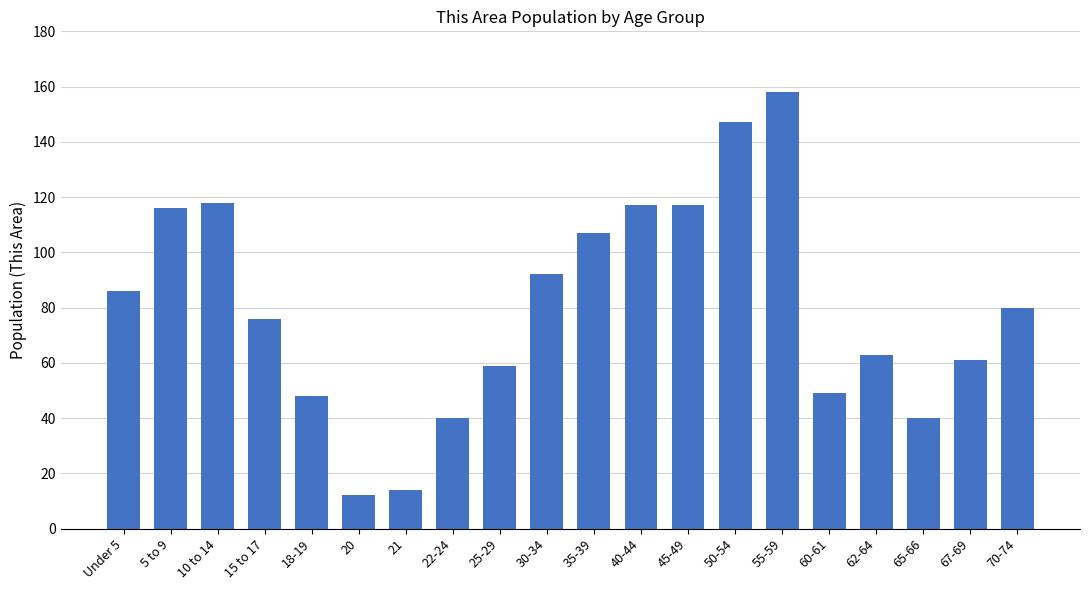

What is the label of the 6th bar from the right?

55-59